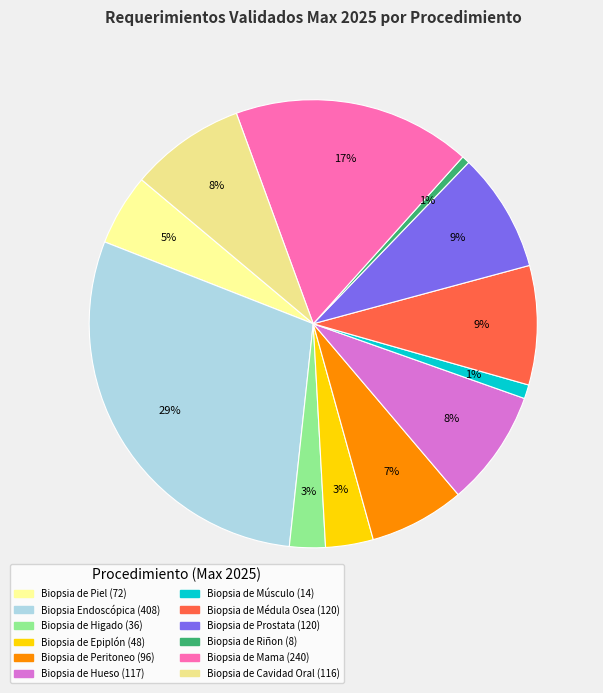

To the nearest percent, what is the difference between the largest and smallest slice percentages?

29%